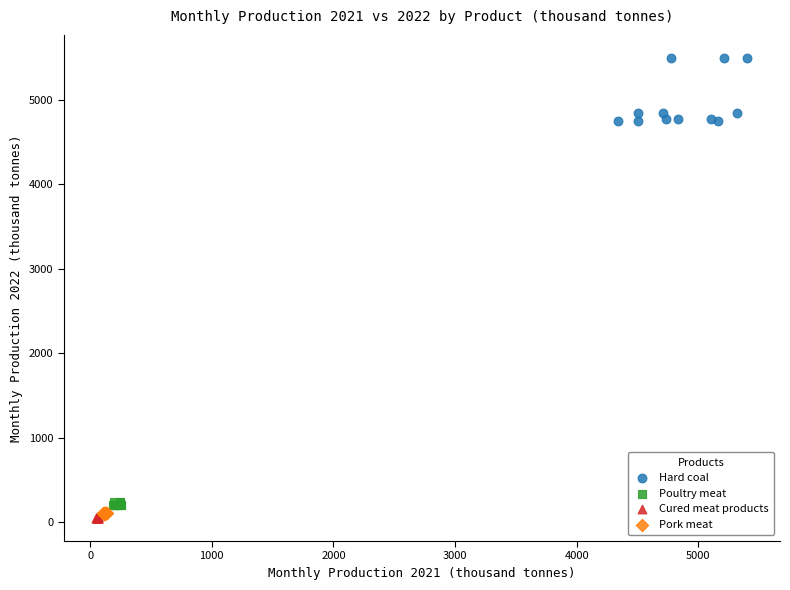

Which series has the widest spread of Y values?

Hard coal